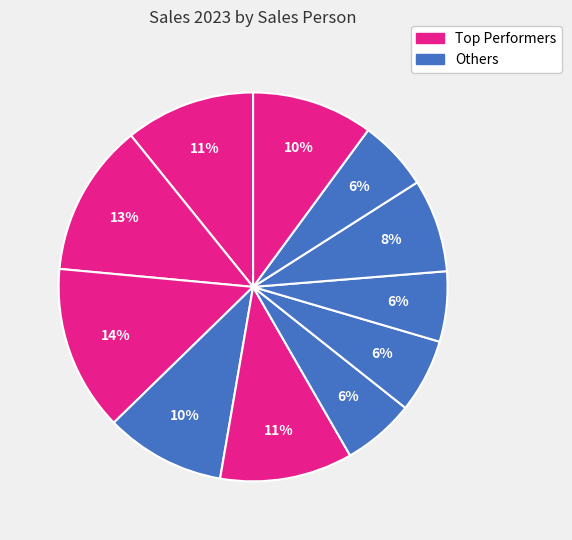

To the nearest percent, what is the difference between the largest and smallest slice percentages?

8%